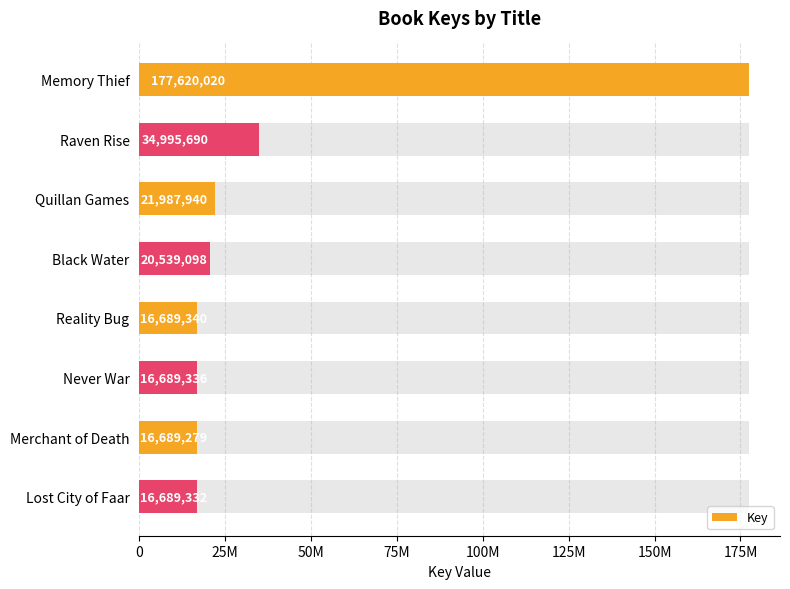

True or false: the data shows 3999150 at Never War.

False